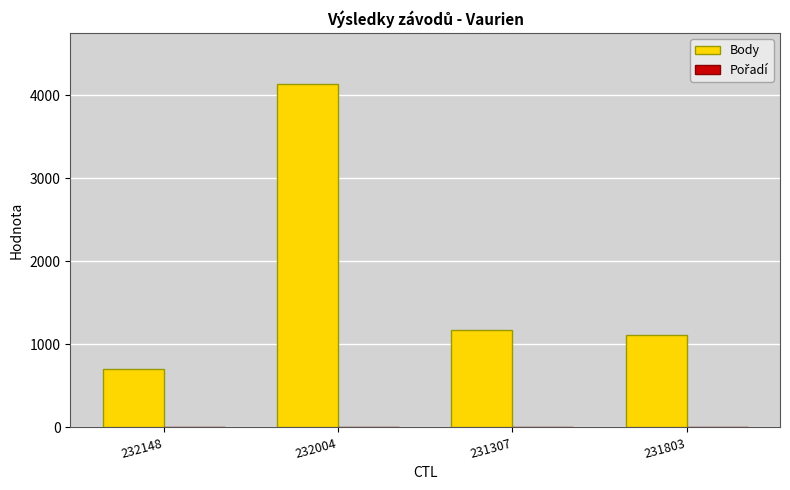

Which category has the highest value across all series?

232004